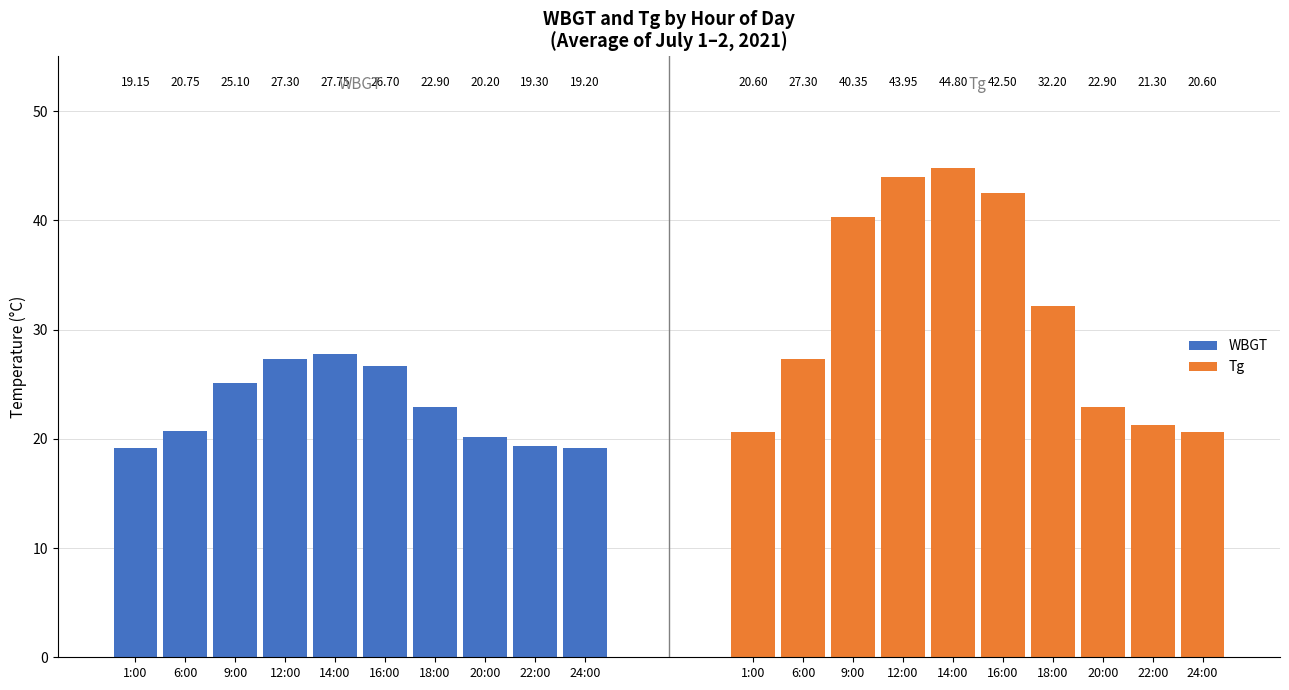

What is the label of the 6th bar from the right?

14:00